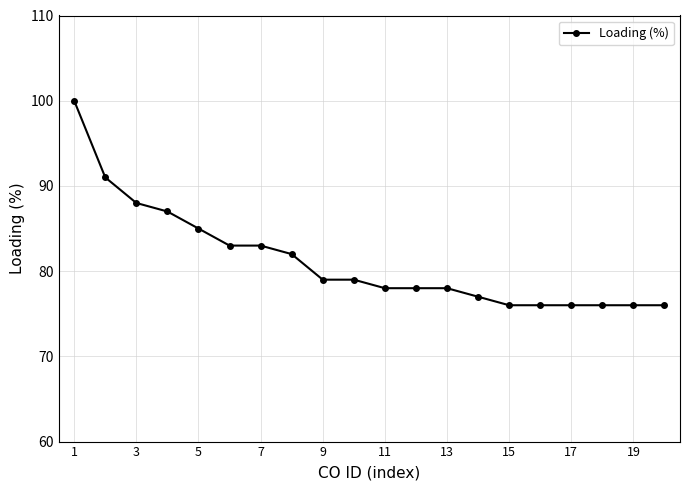

Reading left to right, extract all data points from this chart.

100	91	88	87	85	83	83	82	79	79	78	78	78	77	76	76	76	76	76	76